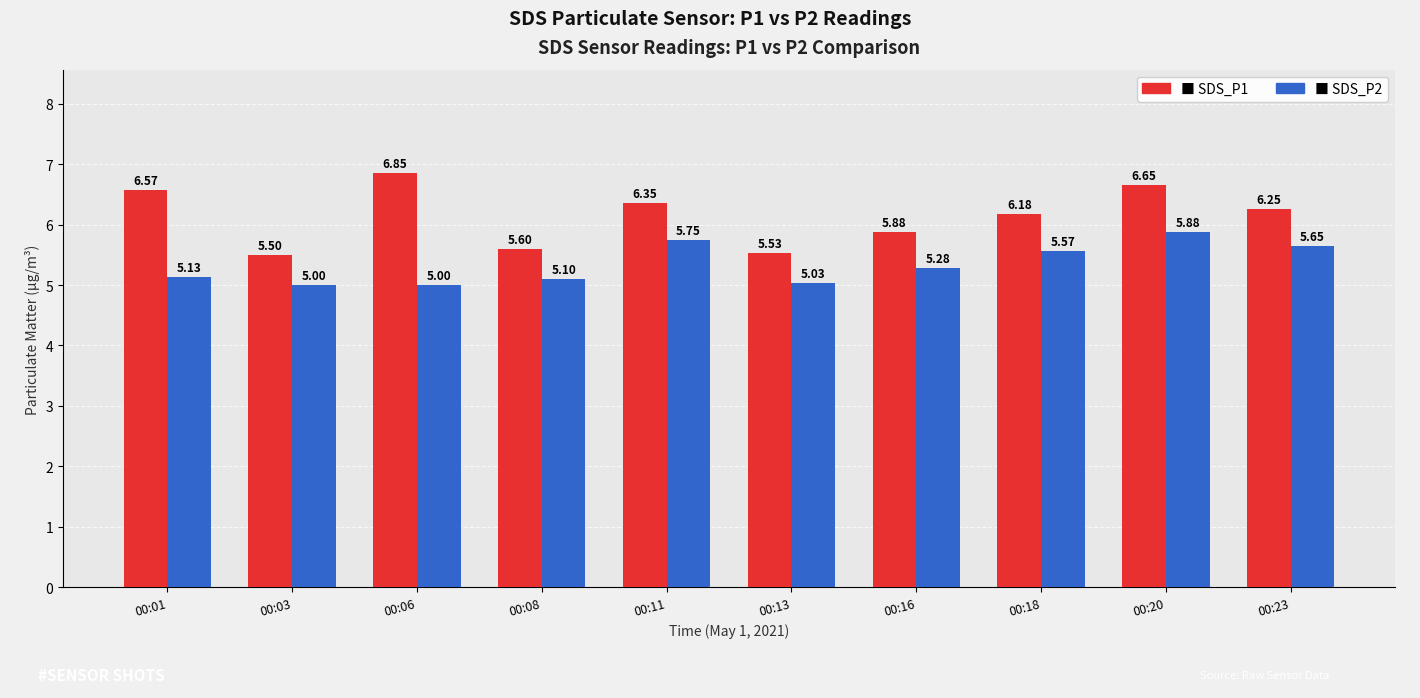

What is the total value across all series at 00:03?

10.5